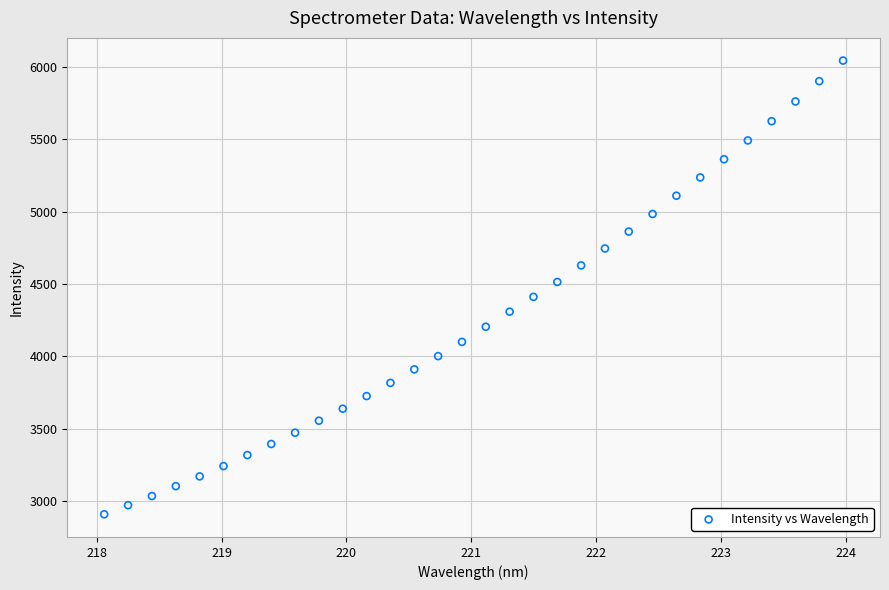

What is the range of X values (max minus min)?

5.9